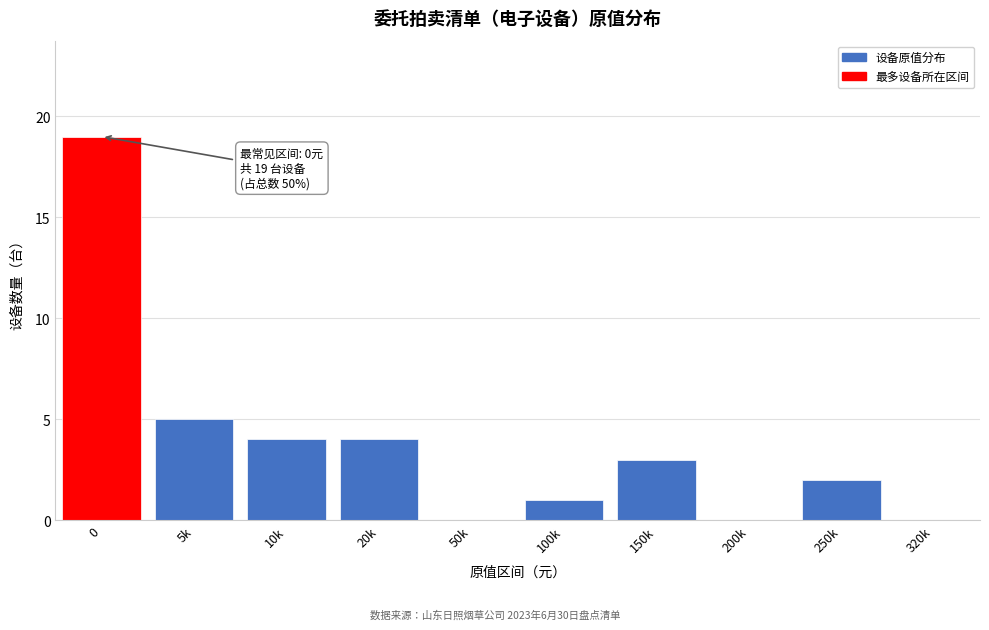

Reading left to right, transcribe all the data shown in this chart.

0=19	5k=5	10k=4	20k=4	50k=0	100k=1	150k=3	200k=0	250k=2	320k=0